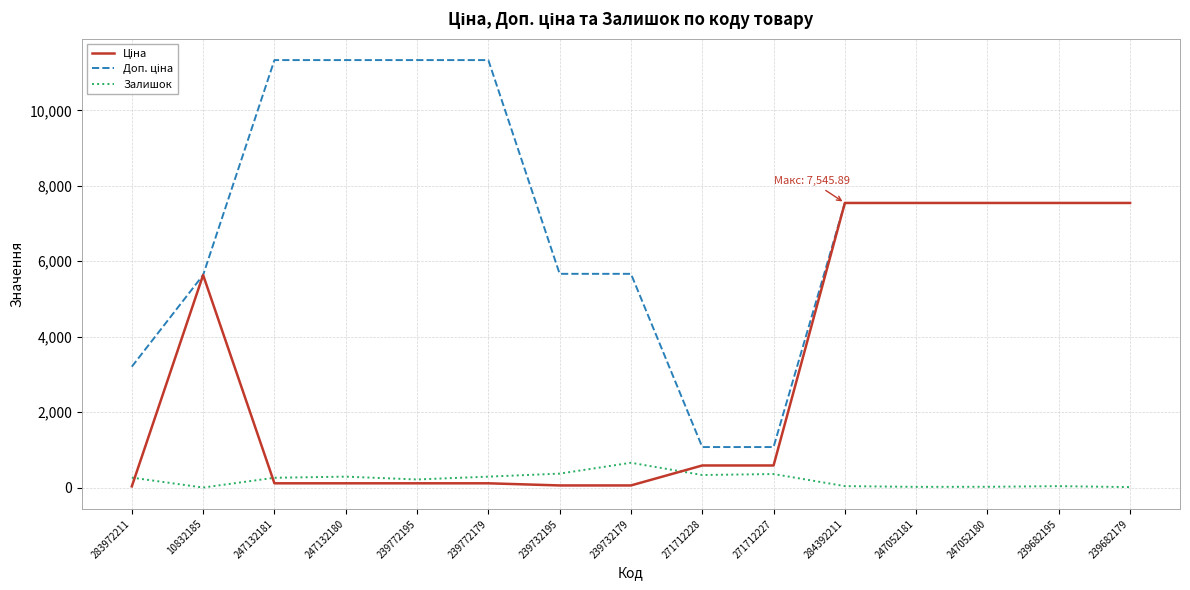

At which label does Залишок reach its peak?

239732179